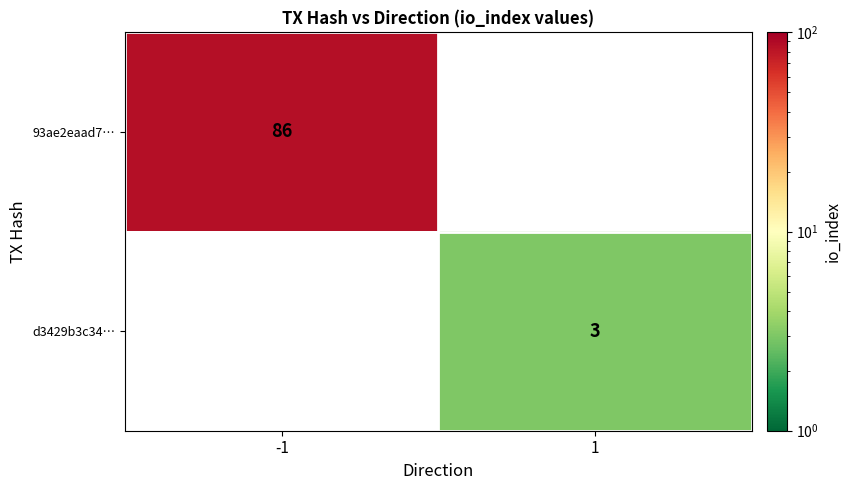

Count the number of data series in this chart.

2